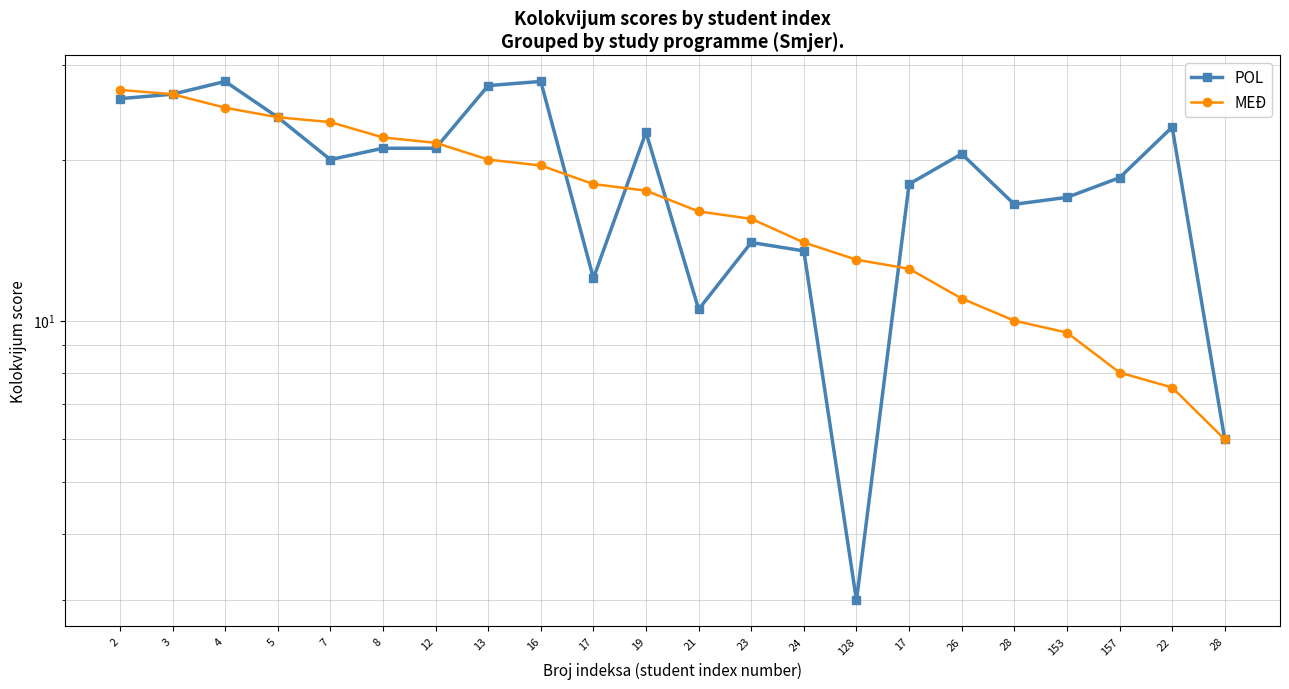

Which has a higher value, 5 or 3?

3